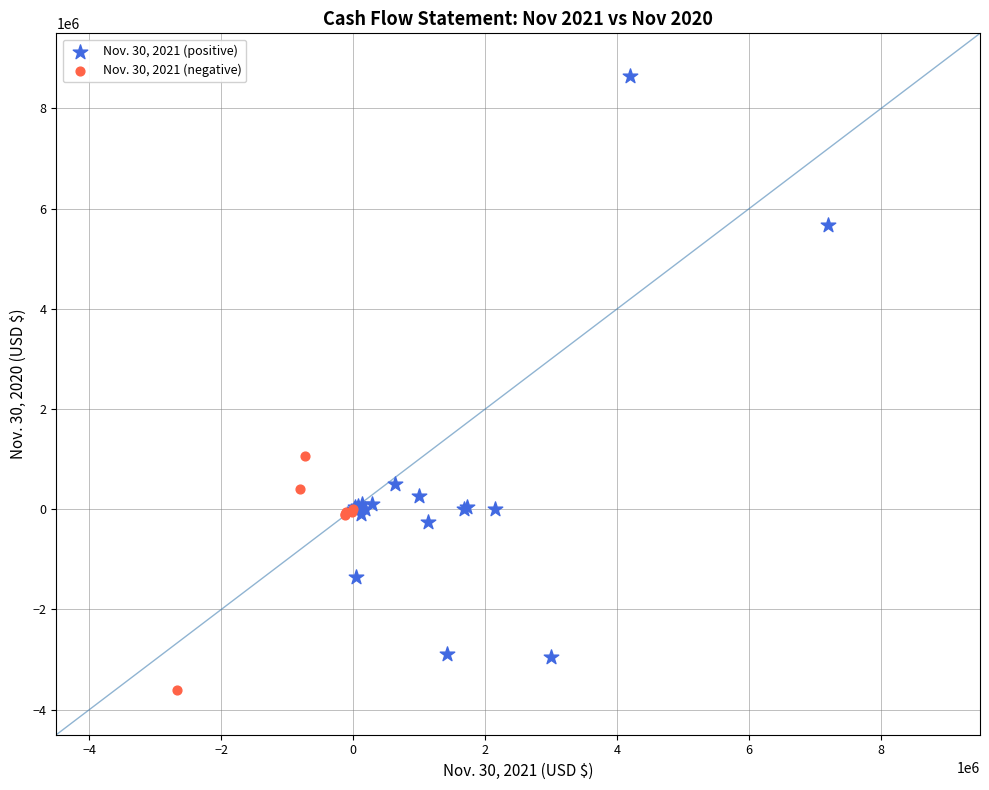

Which series has the largest Y range (max minus min)?

Nov. 30, 2021 (positive)